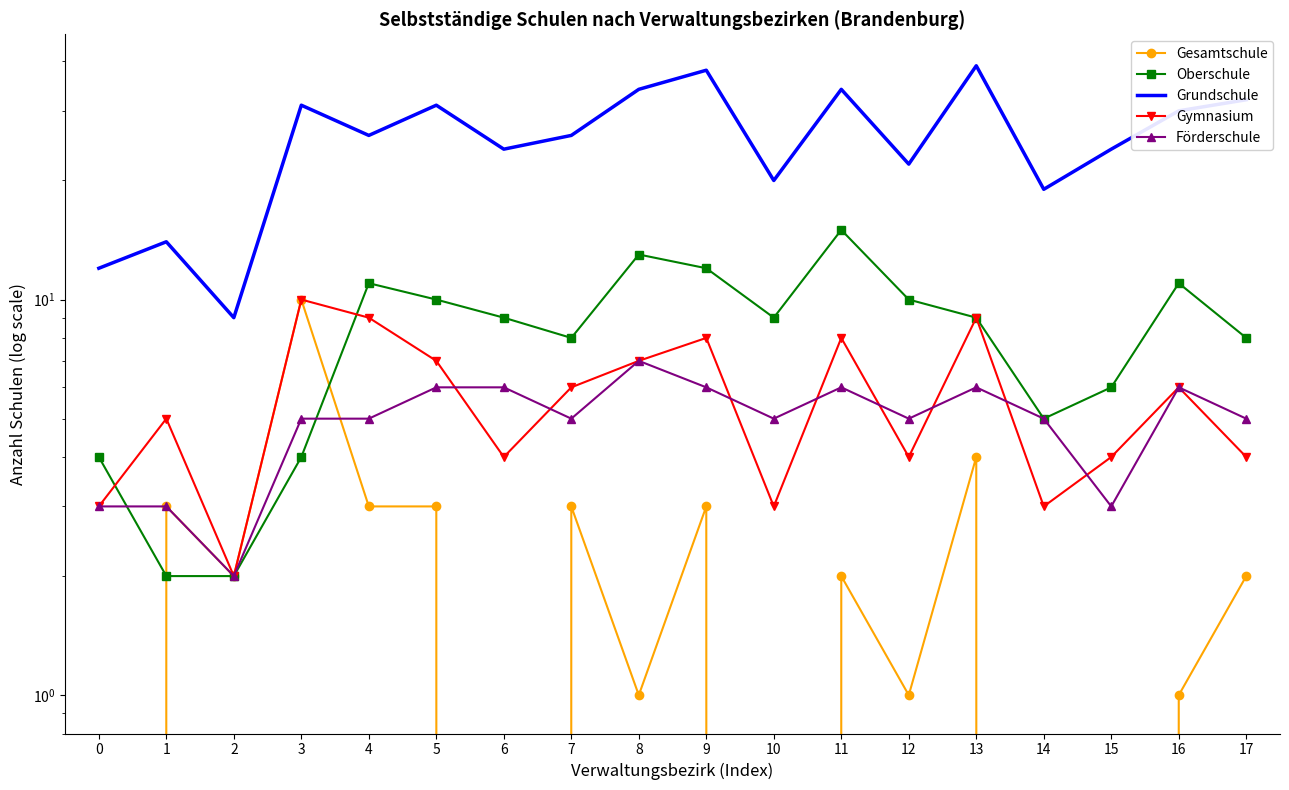

At which category is the sum across all series the highest?

9